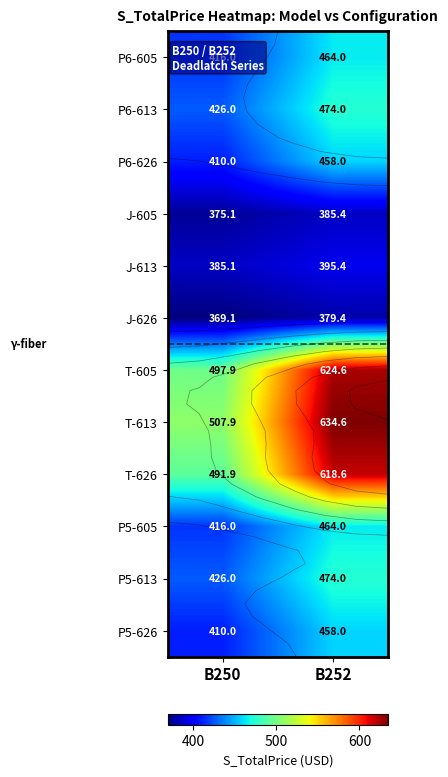

List the series in order of their peak value, lowest first.

J-626, J-605, J-613, P6-626, P5-626, P6-605, P5-605, P6-613, P5-613, T-626, T-605, T-613